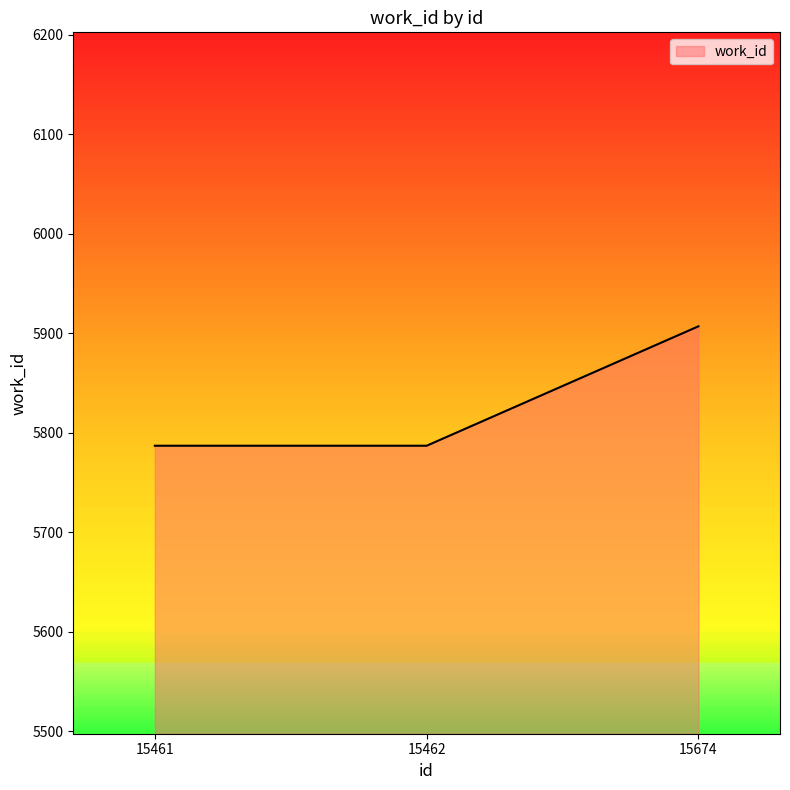

How many categories are shown in the chart?

3